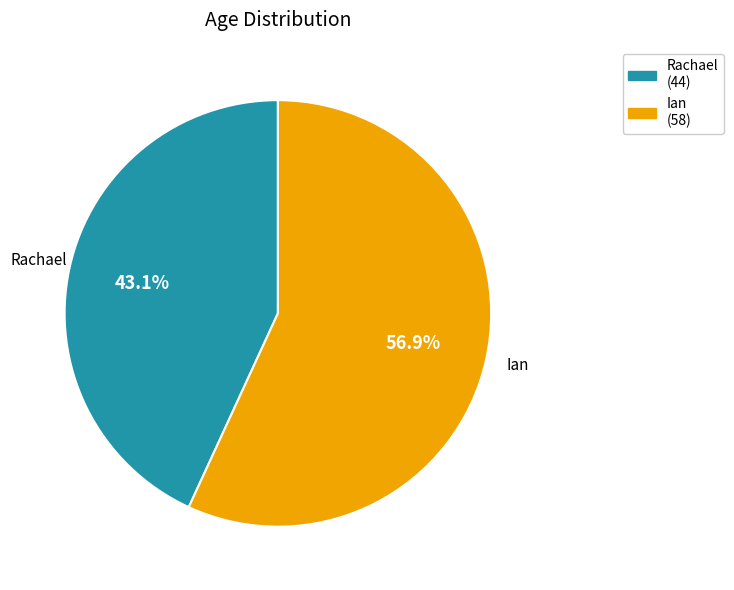

Is it true that Ian is 43% of the pie?

False